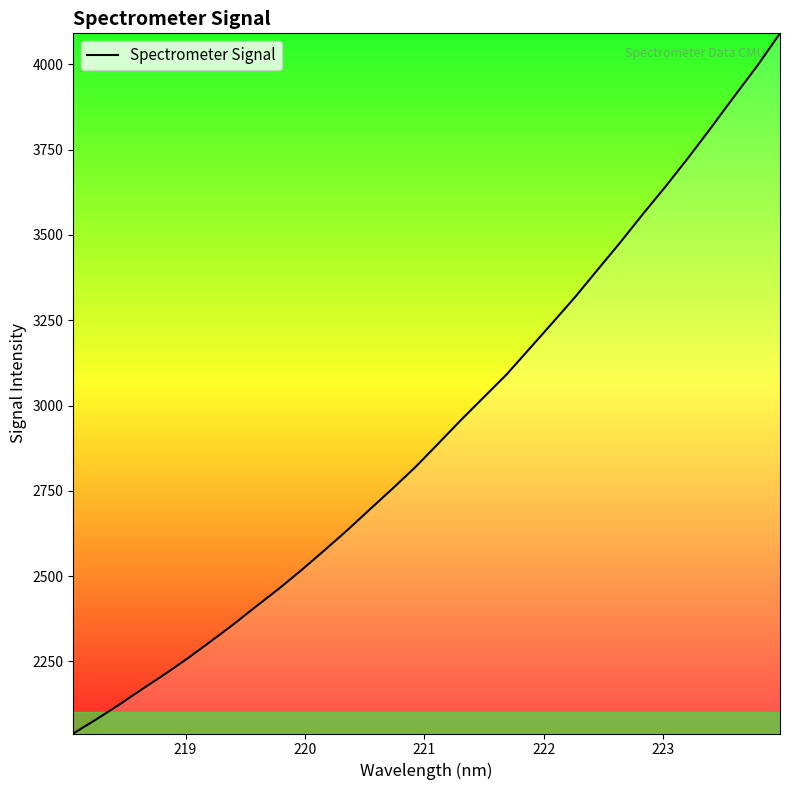

How many lines are shown in the chart?

1